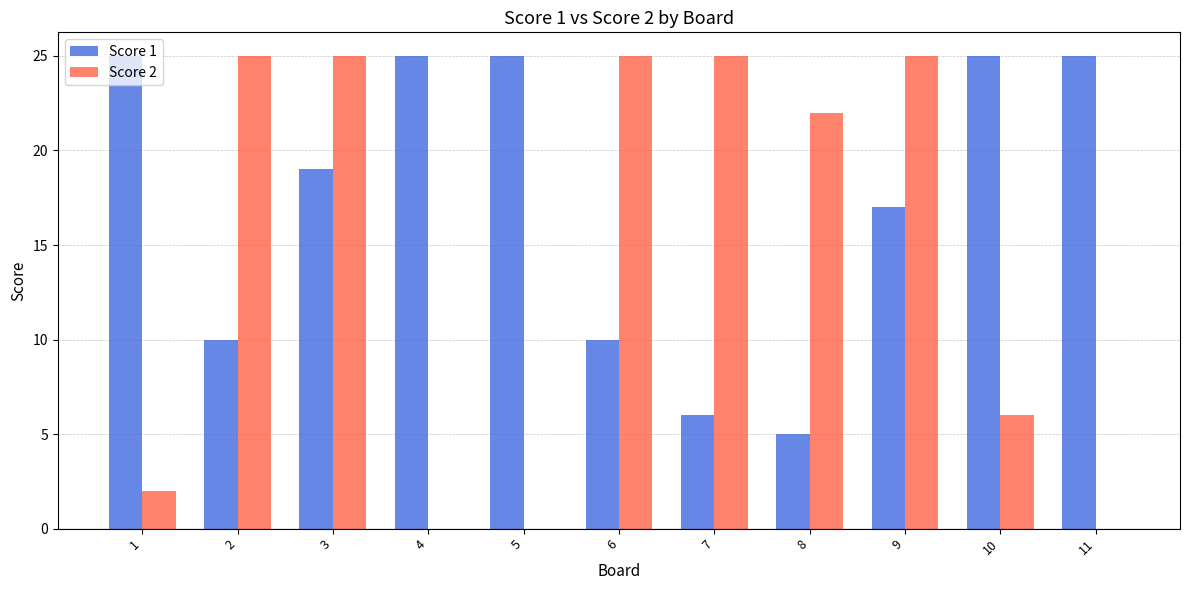

What is the highest value of the Score 1 series?

25